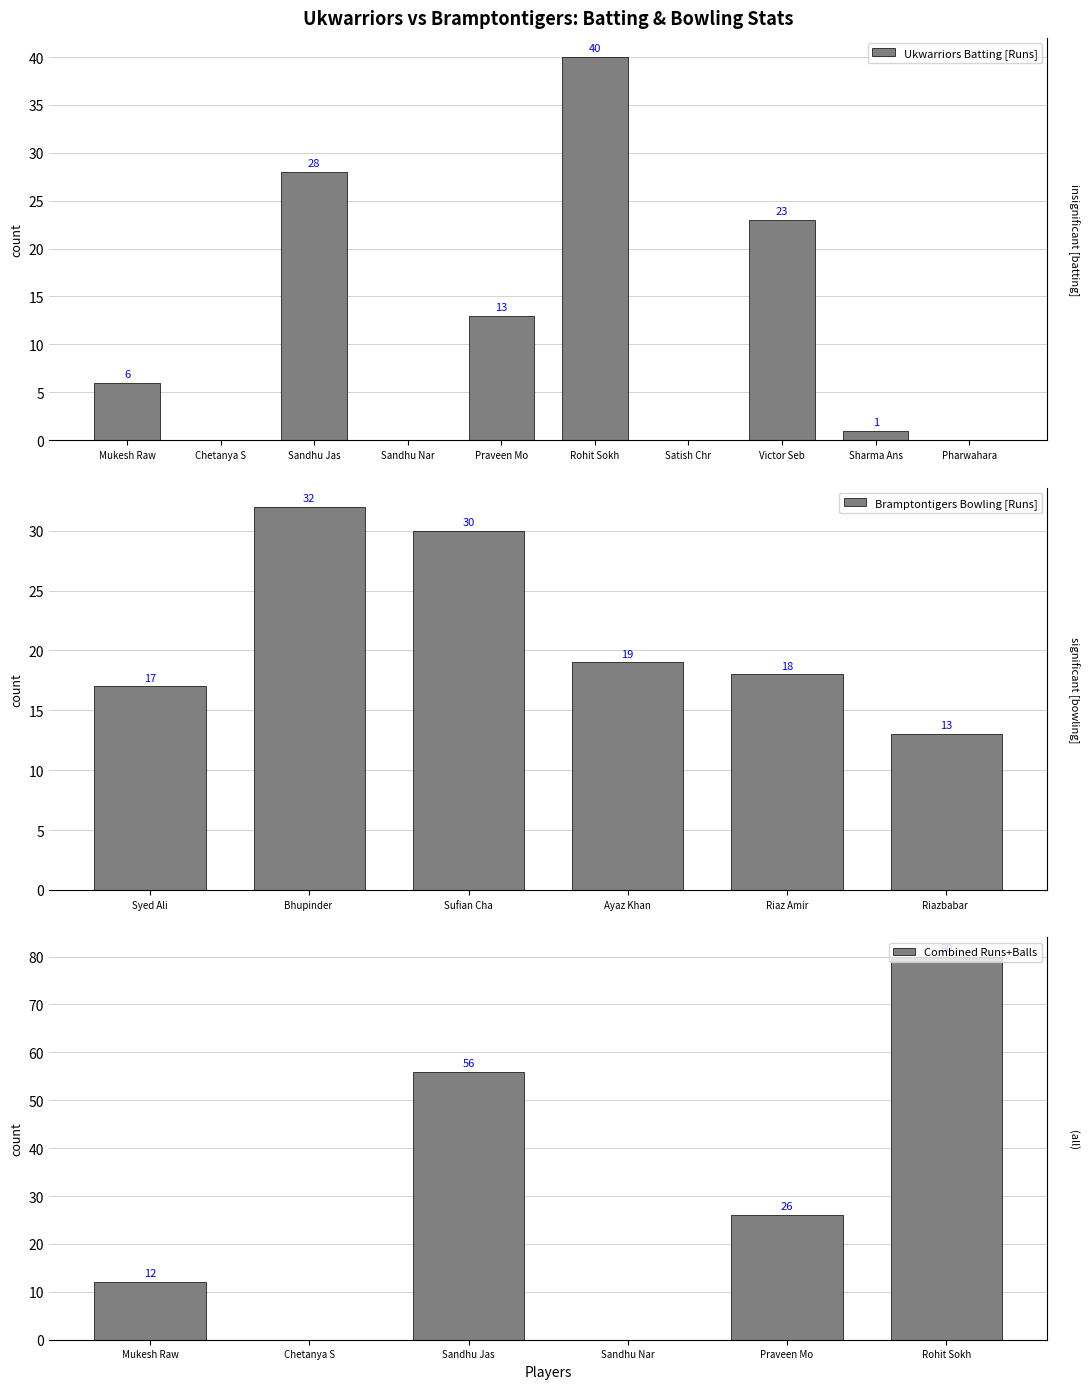

Where is the data nearest to the value 20?

Victor Seb